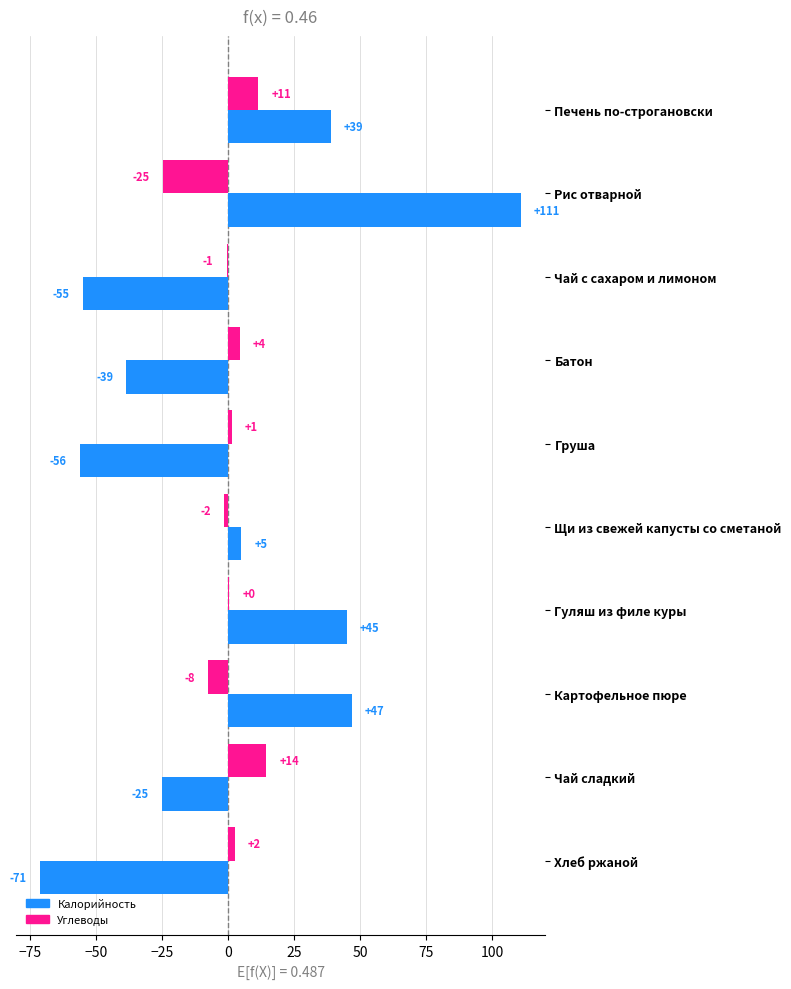

At how many categories does at least one series exceed 3?

7